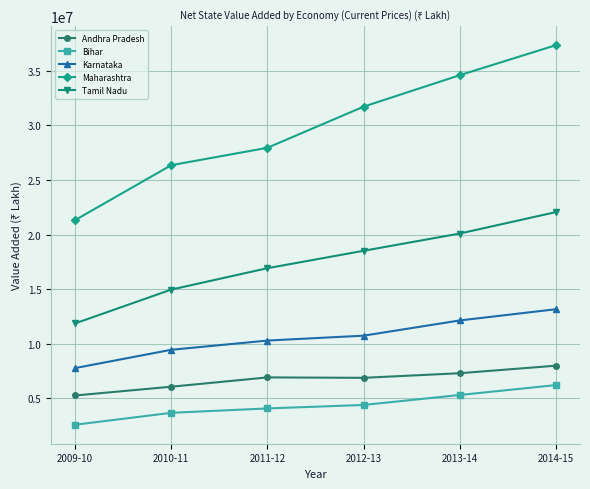

True or false: Bihar has more than 1 points higher than both neighbors.

False